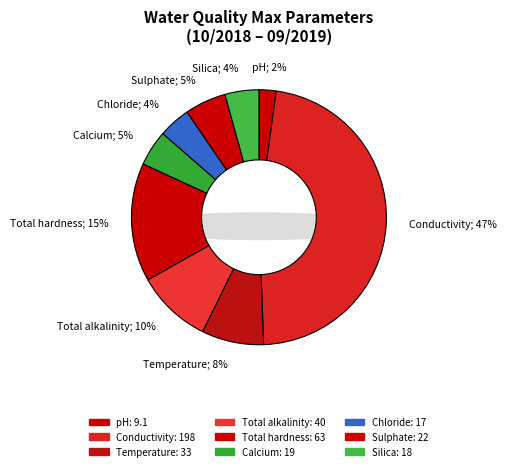

How many slices are in this pie chart?

9